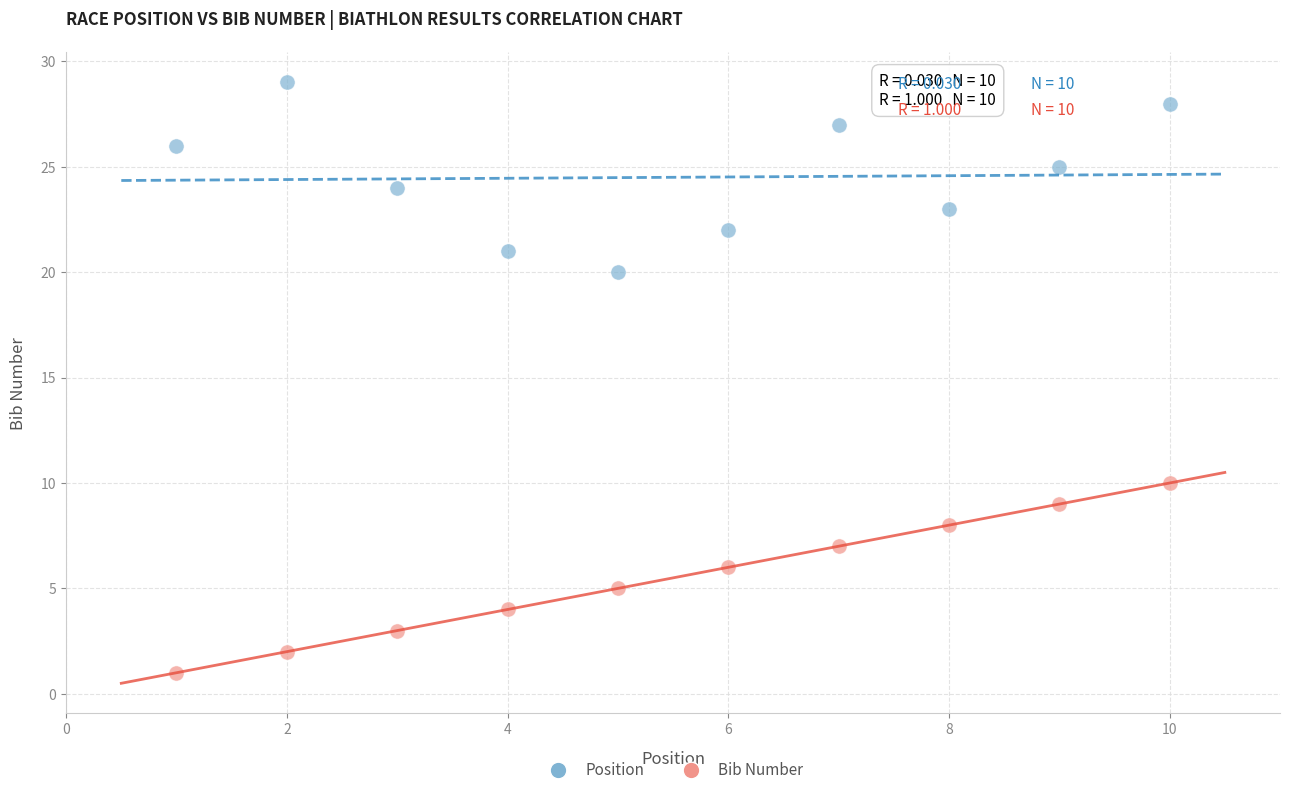

Which series contains the highest Y value?

Position